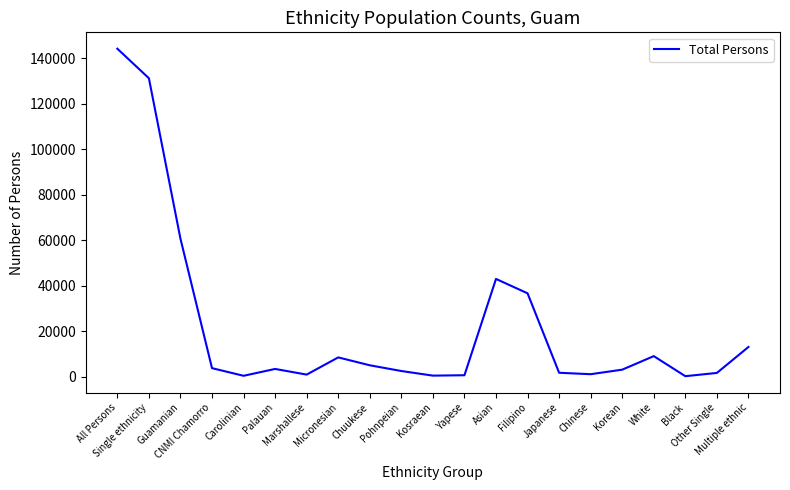

What is the maximum value shown in the chart?

144130